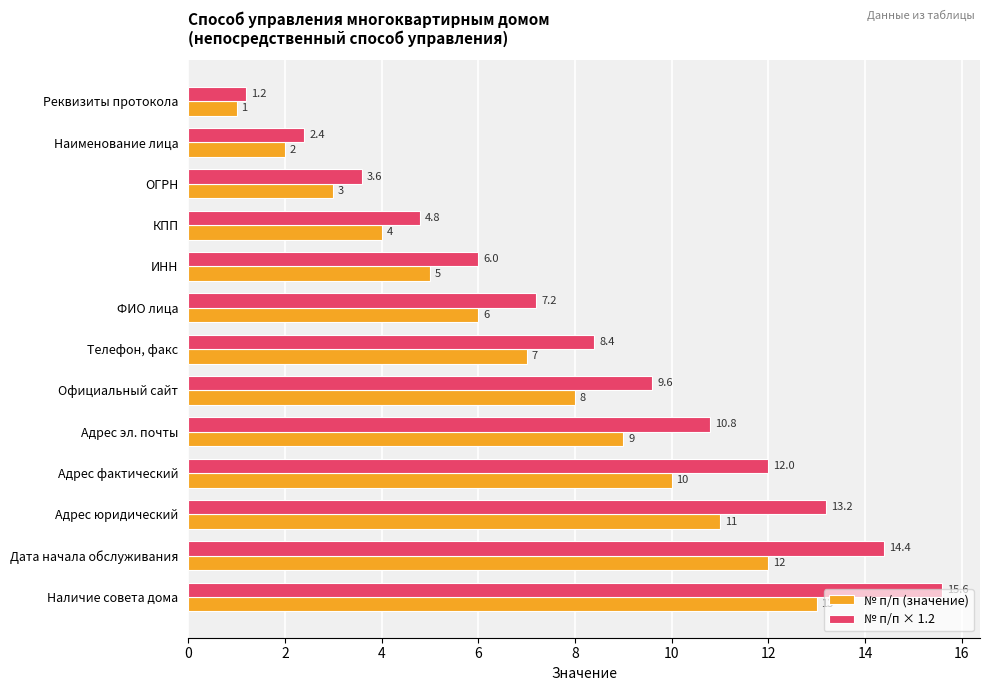

Rank the series by their maximum value, from highest to lowest.

№ п/п × 1.2, № п/п (значение)